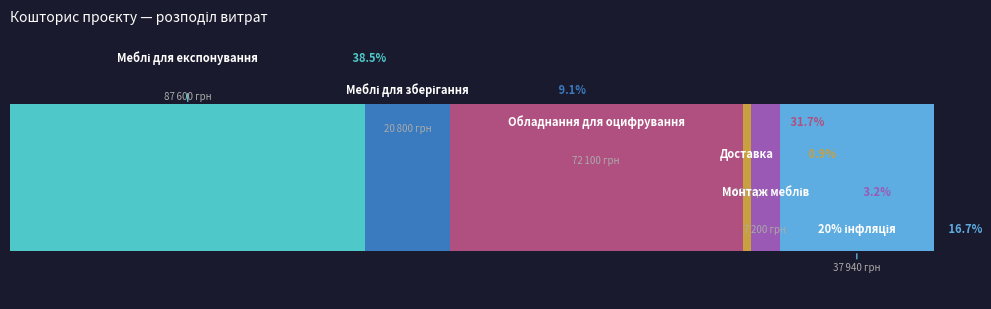

Reading left to right, list all the values displayed in this chart.

87600	20800	72100	2000	7200	37940